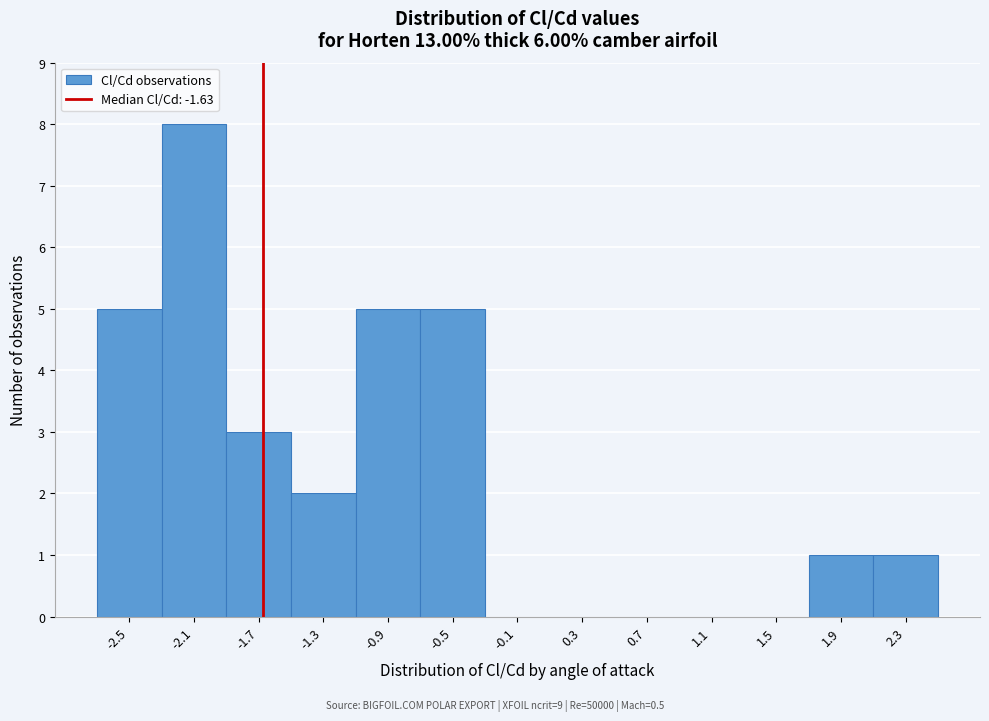

Reading left to right, list every bar in this chart as the range it spans on the x-axis followed by its height. Neither the bar edges nor the heights are printed on the chart, so give them approximately, as read against the axes.

-2.65 to -2.25: 5
-2.25 to -1.85: 8
-1.85 to -1.45: 3
-1.45 to -1.05: 2
-1.05 to -0.65: 5
-0.65 to -0.25: 5
-0.25 to 0.15: 0
0.15 to 0.55: 0
0.55 to 0.95: 0
0.95 to 1.35: 0
1.35 to 1.75: 0
1.75 to 2.15: 1
2.15 to 2.55: 1